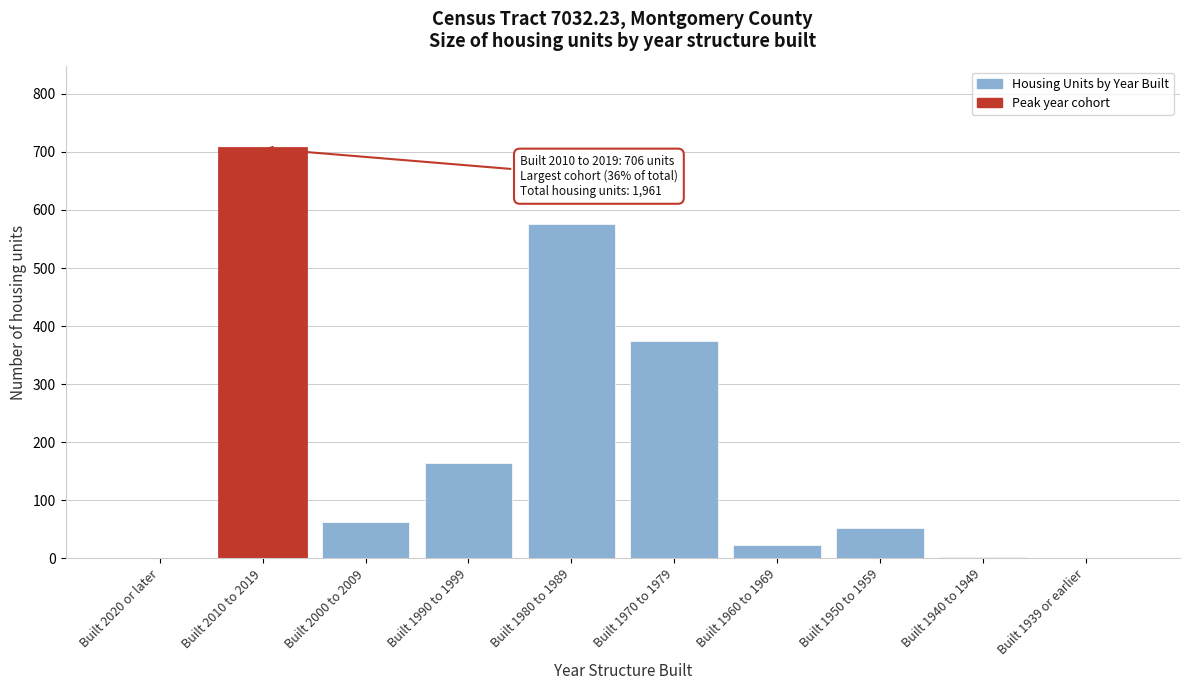

At which label is the value closest to 353?

Built 1970 to 1979